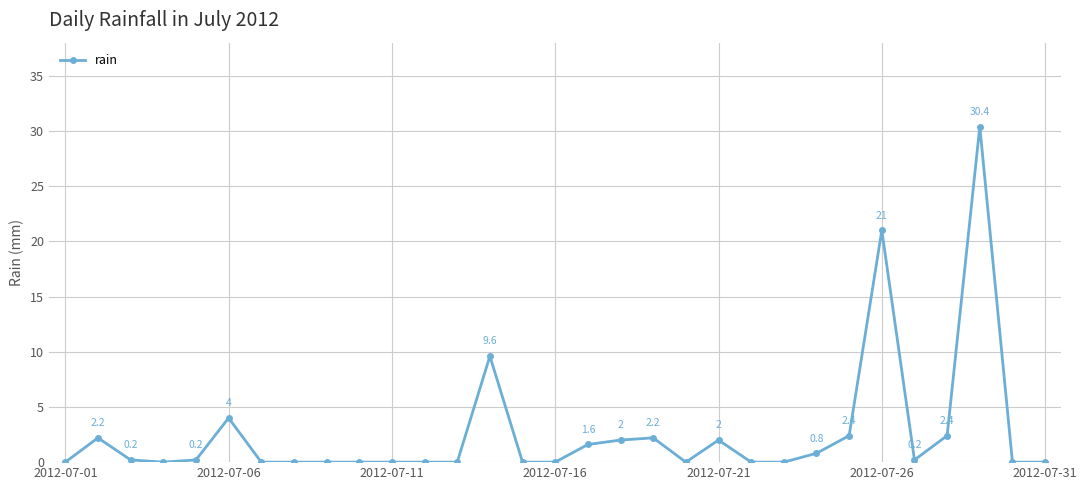

What is the greatest value displayed?

30.4